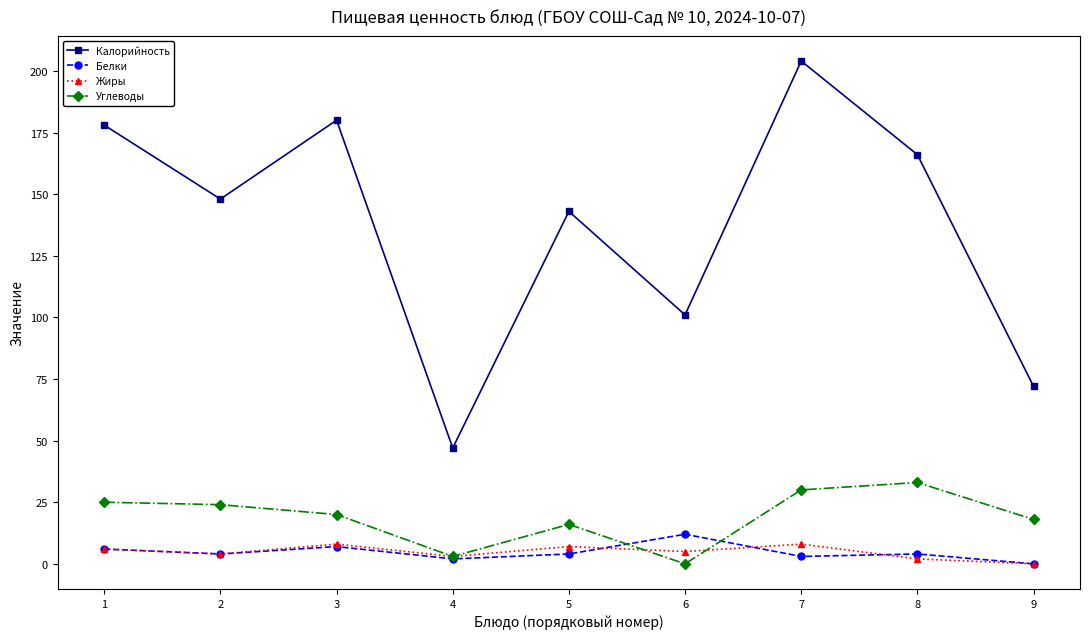

True or false: Калорийность and Белки cross at least once.

False